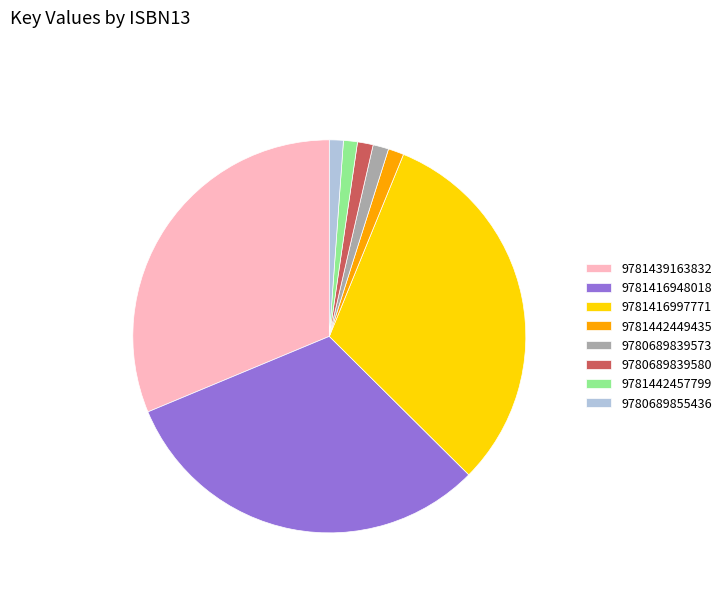

Is the sum of 9780689855436 and 9781416948018 greater than half?

No